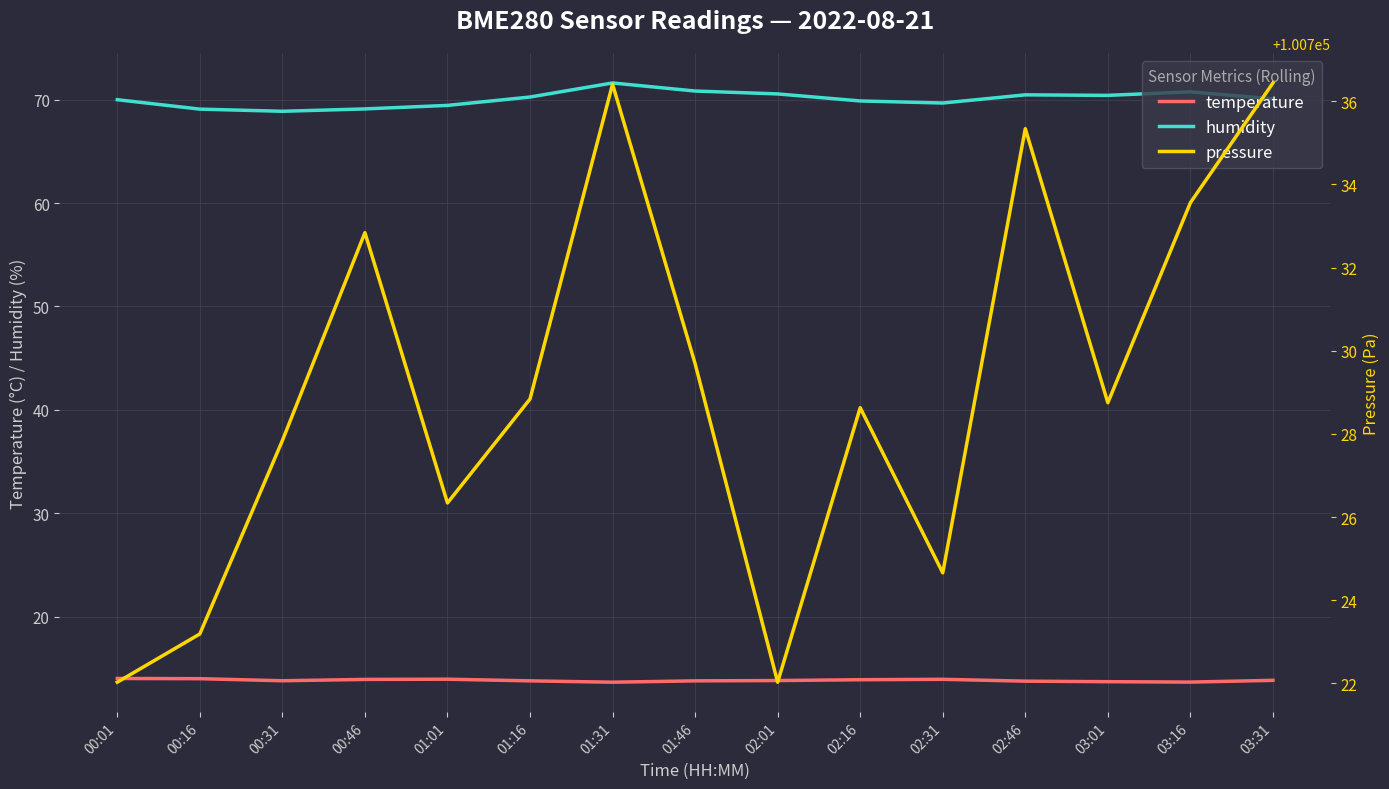

Reading right to left, transcribe all the data shown in this chart.

temperature: 03:31=13.8	03:16=13.7	03:01=13.7	02:46=13.8	02:31=13.9	02:16=13.9	02:01=13.8	01:46=13.8	01:31=13.7	01:16=13.8	01:01=13.9	00:46=13.9	00:31=13.8	00:16=14.0	00:01=14.0
humidity: 03:31=70.1	03:16=70.8	03:01=70.4	02:46=70.5	02:31=69.7	02:16=69.9	02:01=70.6	01:46=70.8	01:31=71.6	01:16=70.3	01:01=69.5	00:46=69.1	00:31=68.9	00:16=69.1	00:01=70.0
pressure: 03:31=100736.4	03:16=100733.6	03:01=100728.8	02:46=100735.3	02:31=100724.7	02:16=100728.6	02:01=100722.0	01:46=100729.7	01:31=100736.4	01:16=100728.8	01:01=100726.3	00:46=100732.8	00:31=100727.8	00:16=100723.2	00:01=100722.0